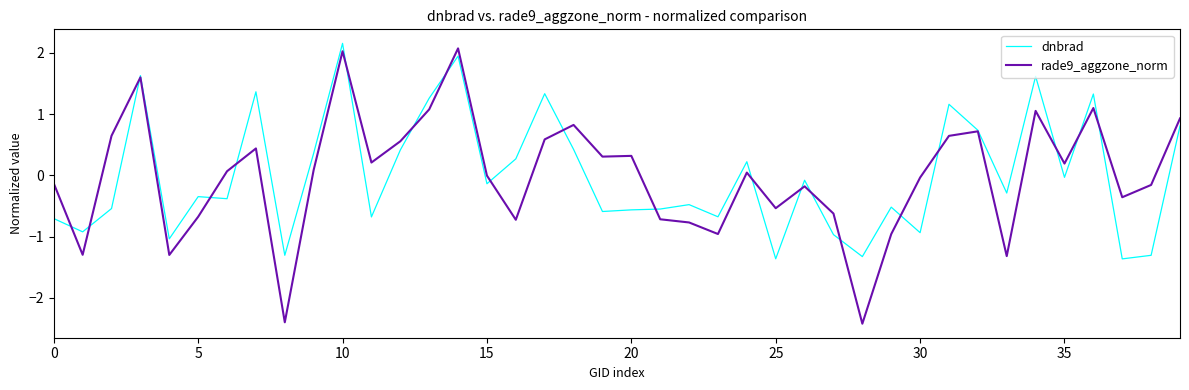

What is the lowest value of the rade9_aggzone_norm series?

-2.4